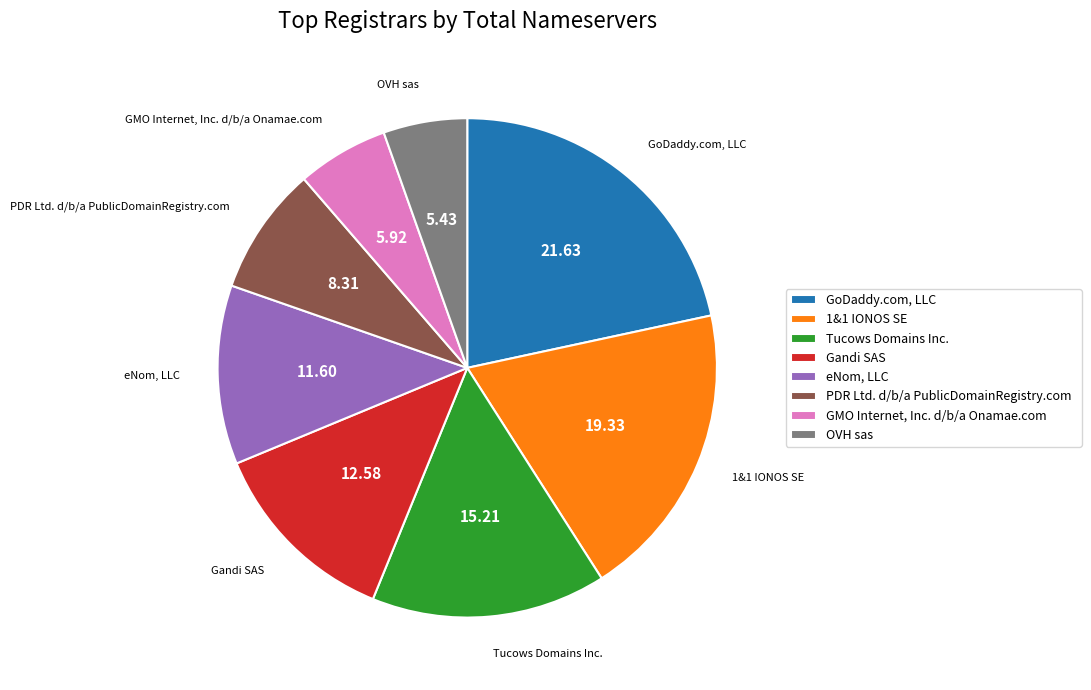

Combined, do PDR Ltd. d/b/a PublicDomainRegistry.com and OVH sas account for over 50%?

No